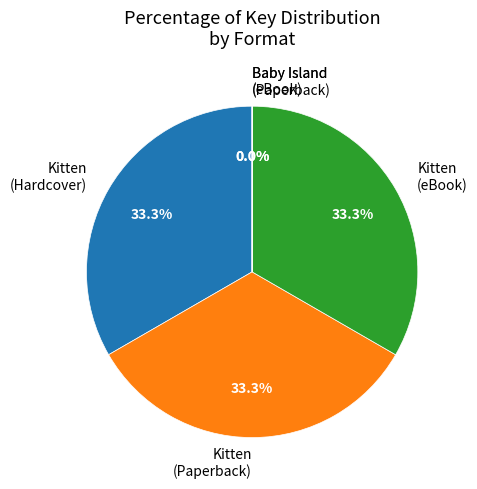

To the nearest percent, what is the average slice percentage?

20%